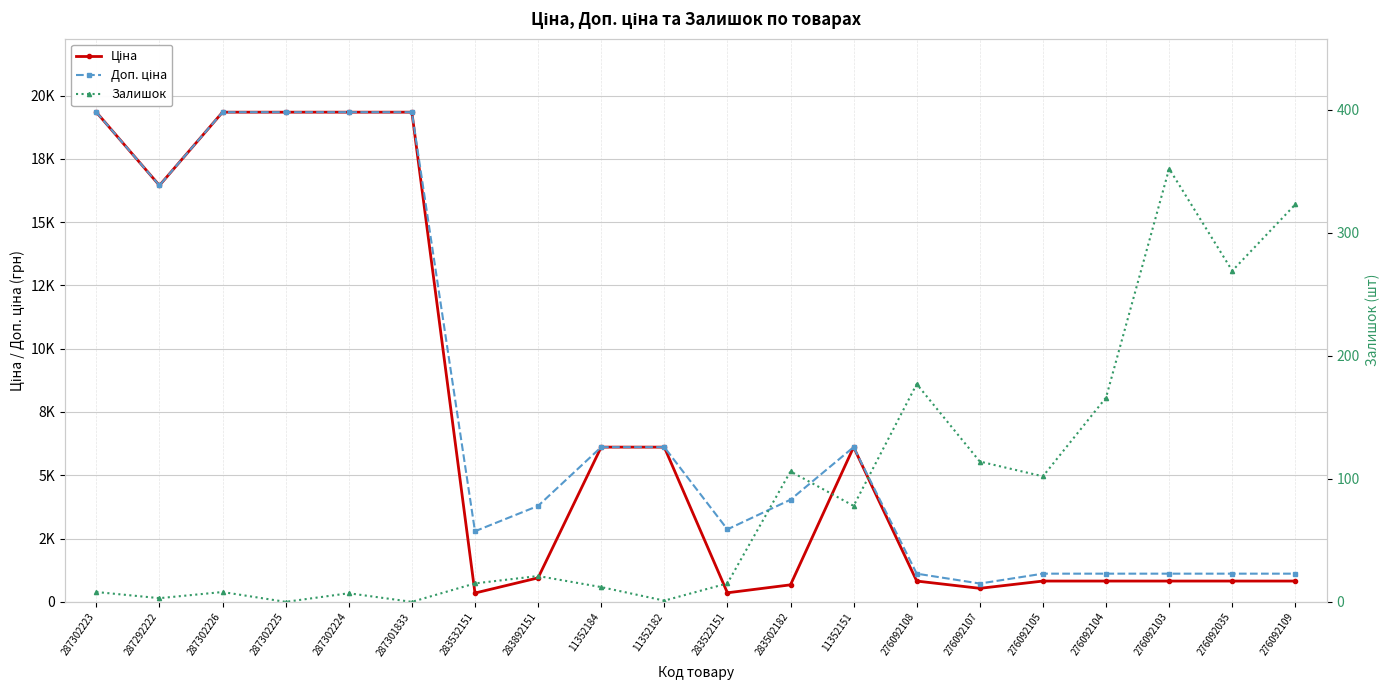

What is the difference between the highest and lowest values at 287302225?

19343.1